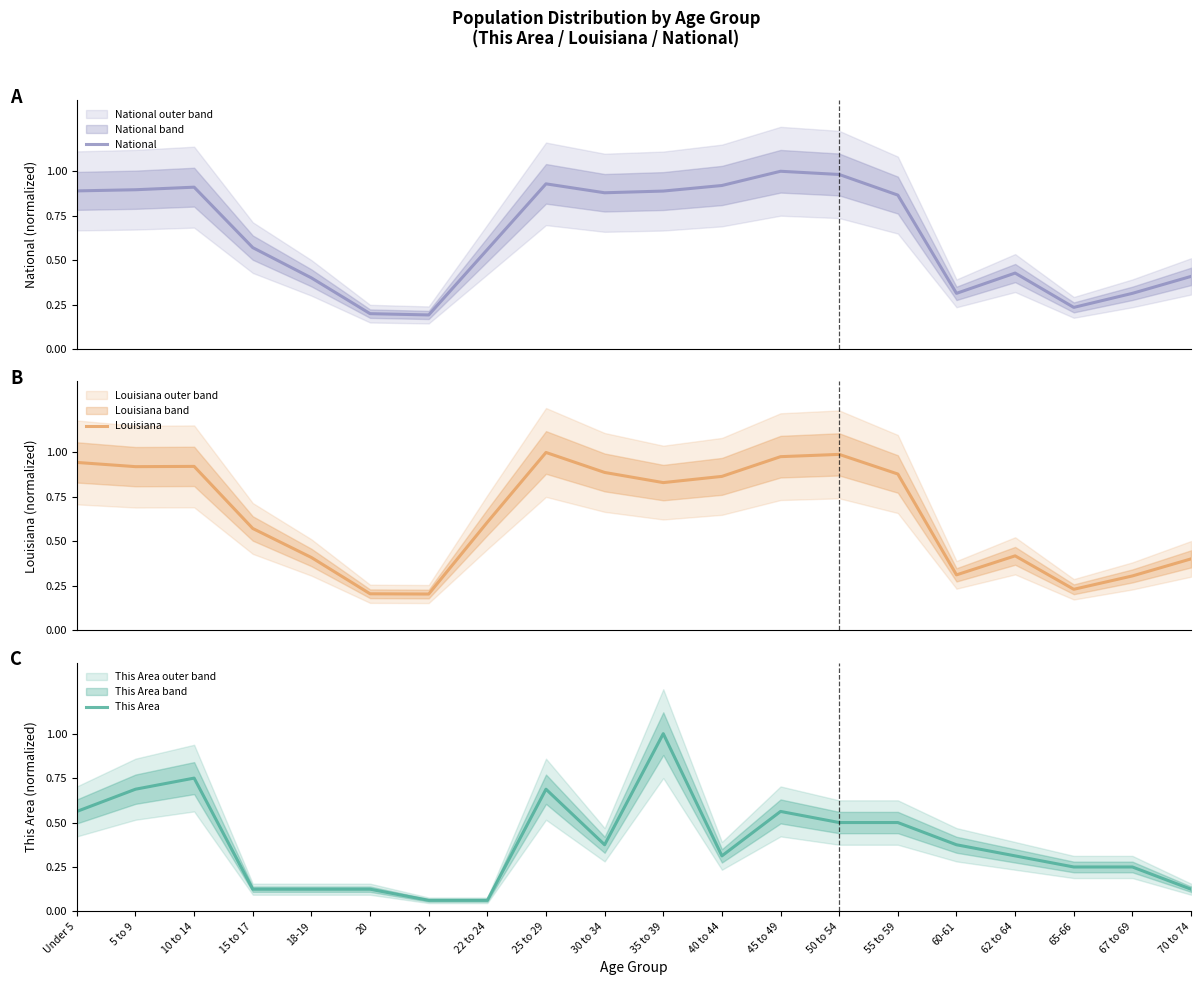

Which series ends up on top after the final intersection of Louisiana and National?

National